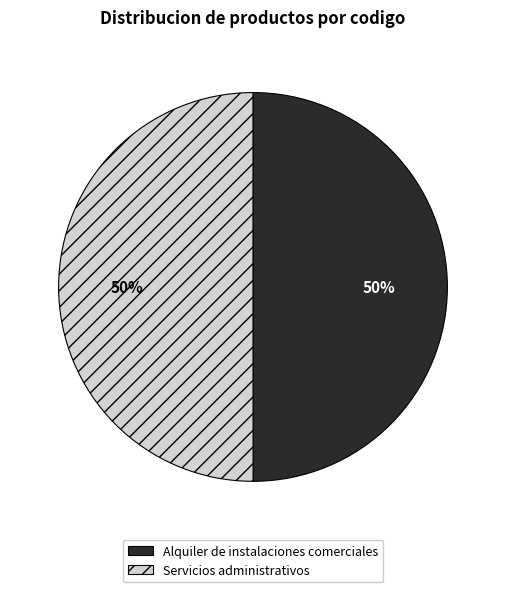

True or false: Alquiler de instalaciones comerciales accounts for 50% of the total.

True